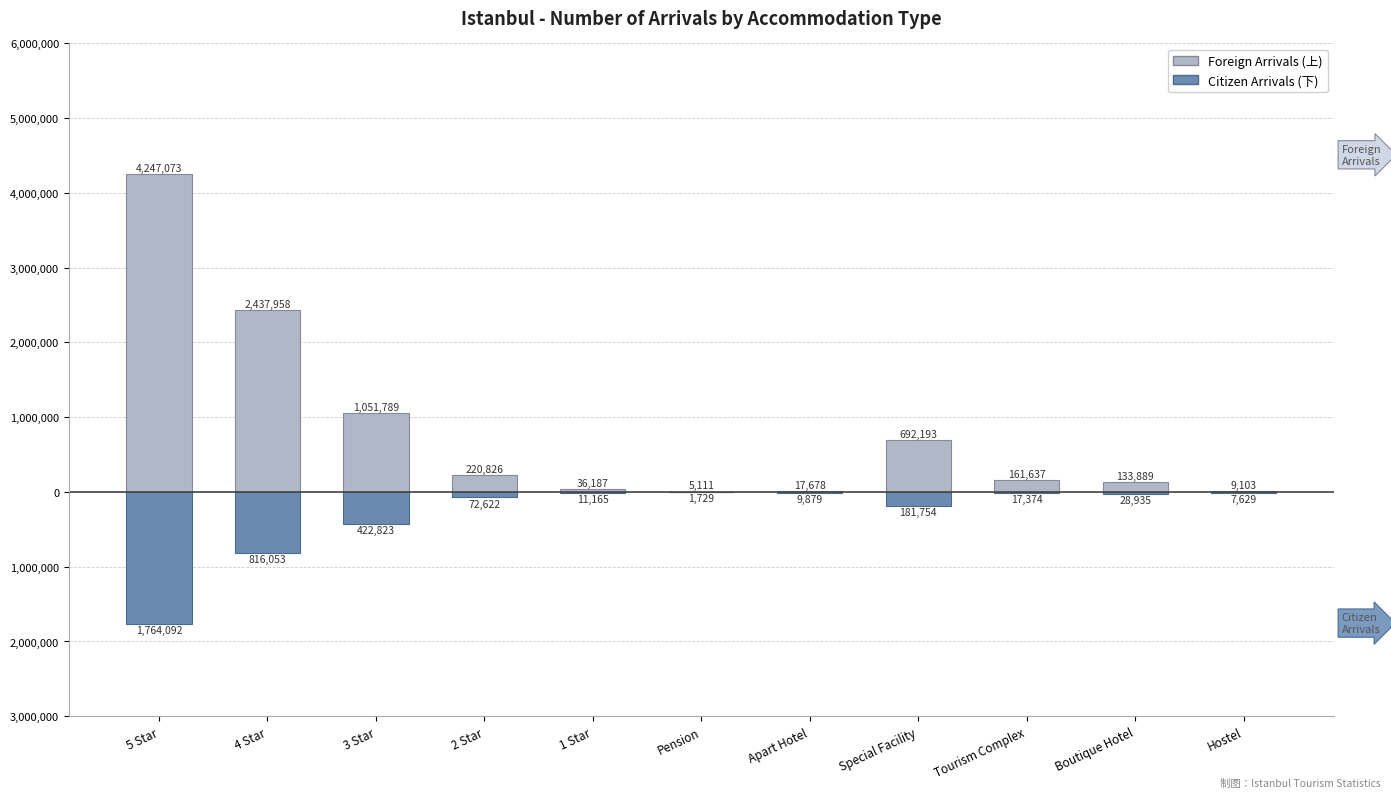

Reading right to left, transcribe all the data shown in this chart.

Foreign Arrivals: Hostel=9103	Boutique Hotel=133889	Tourism Complex=161637	Special Facility=692193	Apart Hotel=17678	Pension=5111	1 Star=36187	2 Star=220826	3 Star=1051789	4 Star=2437958	5 Star=4247073
Citizen Arrivals: Hostel=-7629	Boutique Hotel=-28935	Tourism Complex=-17374	Special Facility=-181754	Apart Hotel=-9879	Pension=-1729	1 Star=-11165	2 Star=-72622	3 Star=-422823	4 Star=-816053	5 Star=-1764092